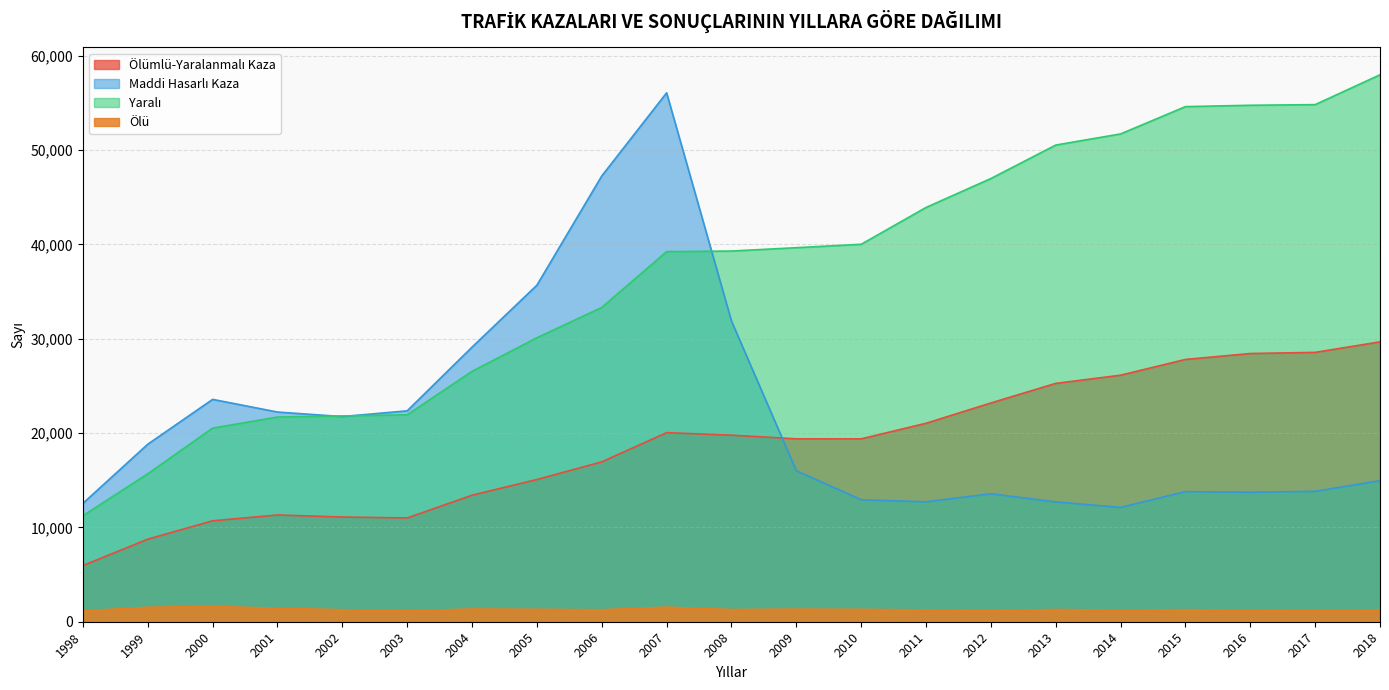

Which series has the largest total across all categories?

Yaralı